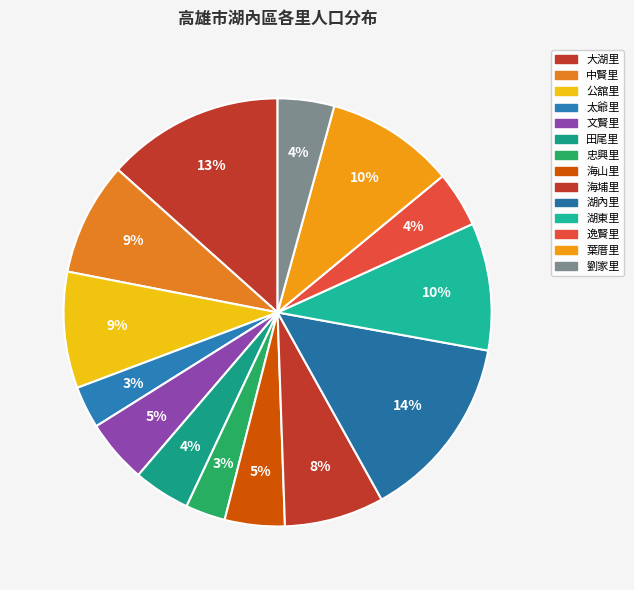

To the nearest percent, what portion does 公舘里 represent?

9%